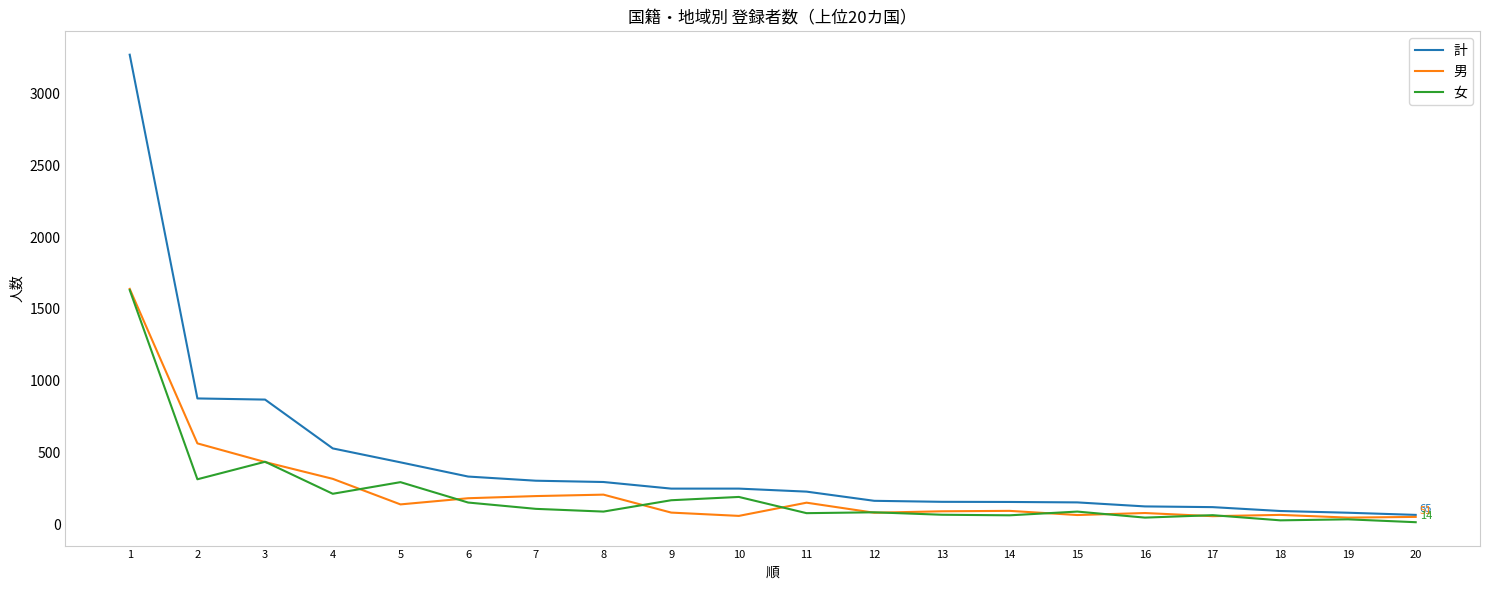

Is it true that 男 equals 58 at 10?

True